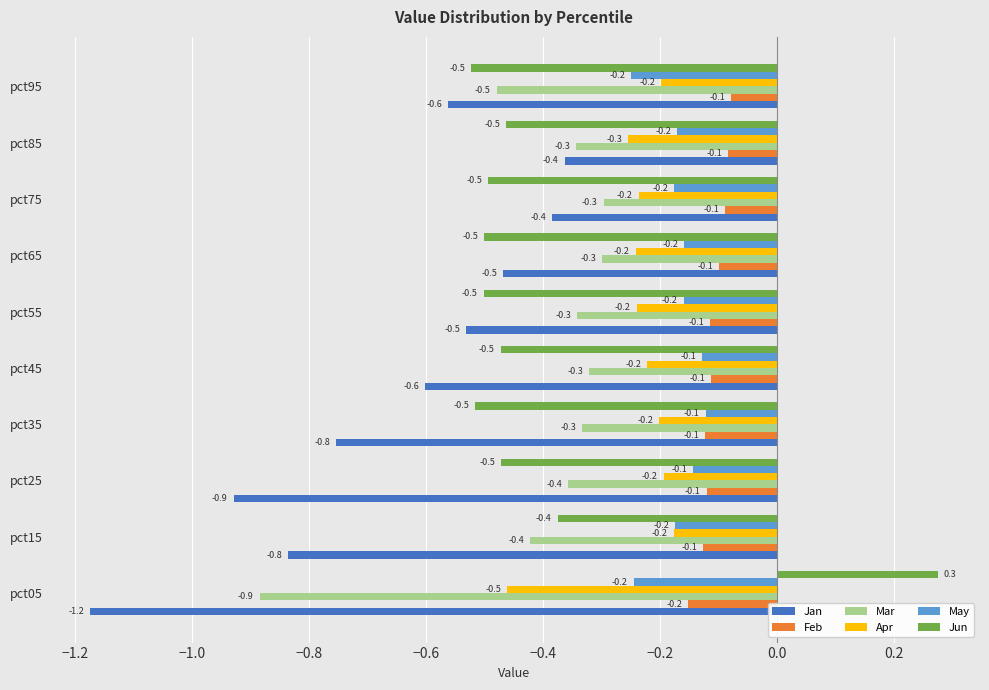

The Feb series shows -0.1 at pct85. True or false?

True